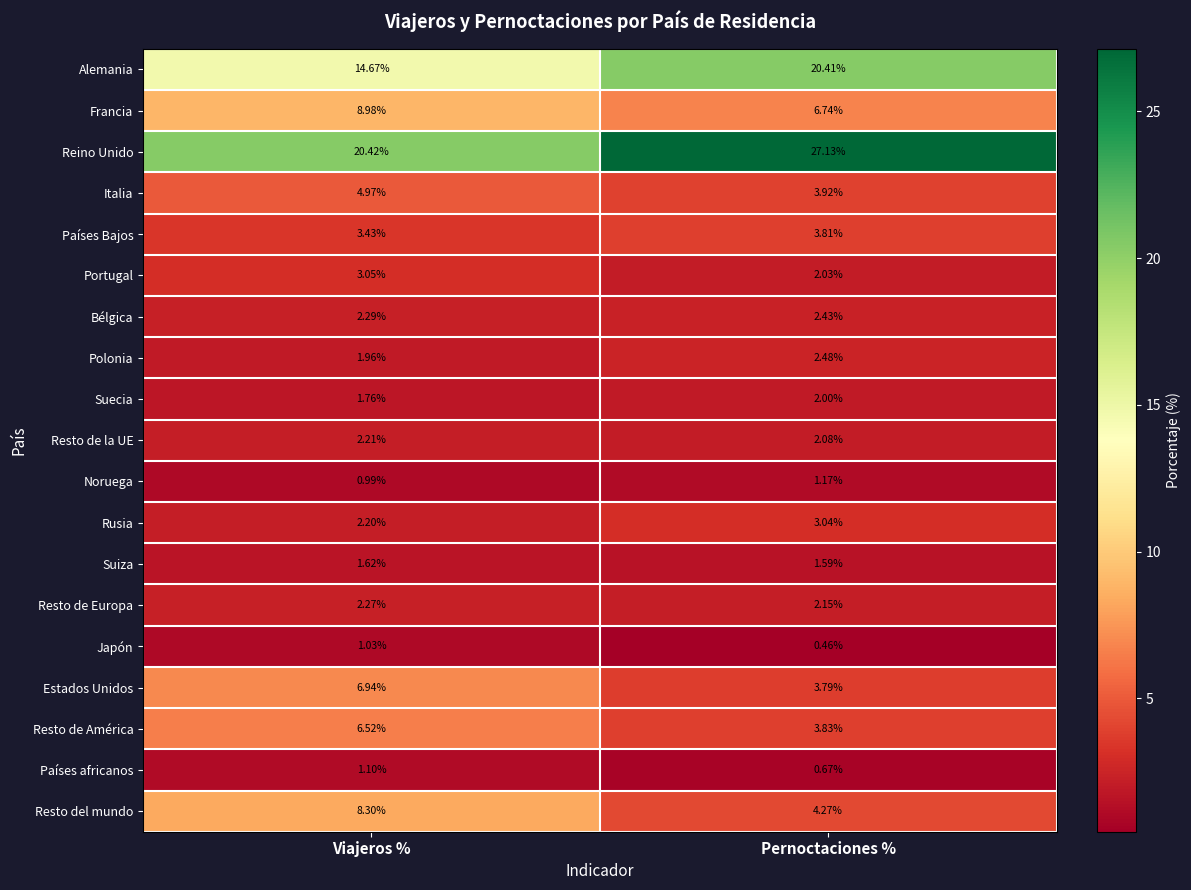

Which series has the largest range (max minus min)?

Reino Unido